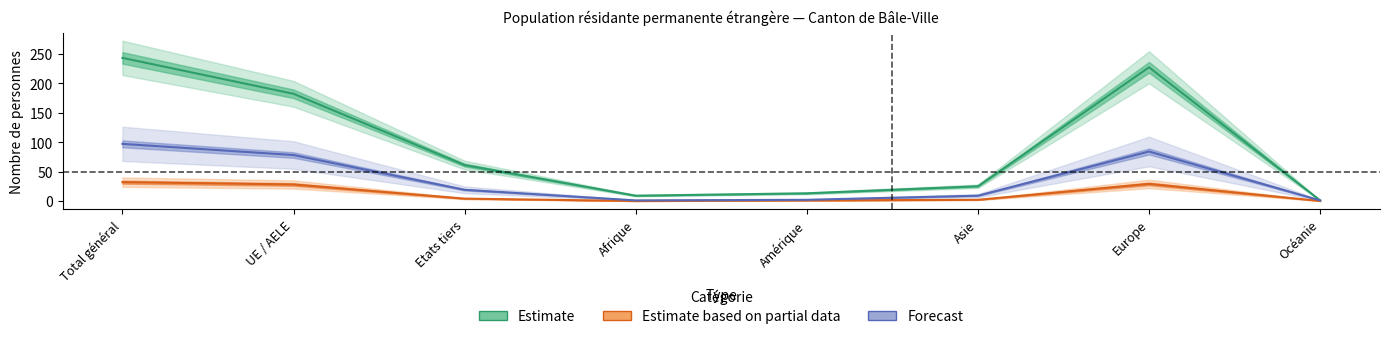

True or false: Permis_sejour_B_Total and Permis_courte_duree_L_Total cross at least once.

False